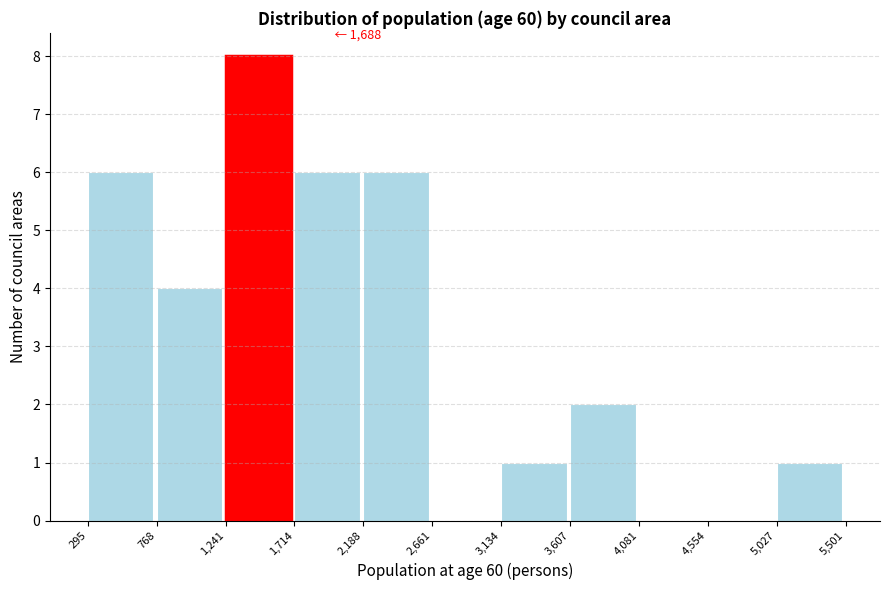

Over which range of the x-axis is the bar tallest?

1,241 to 1,714